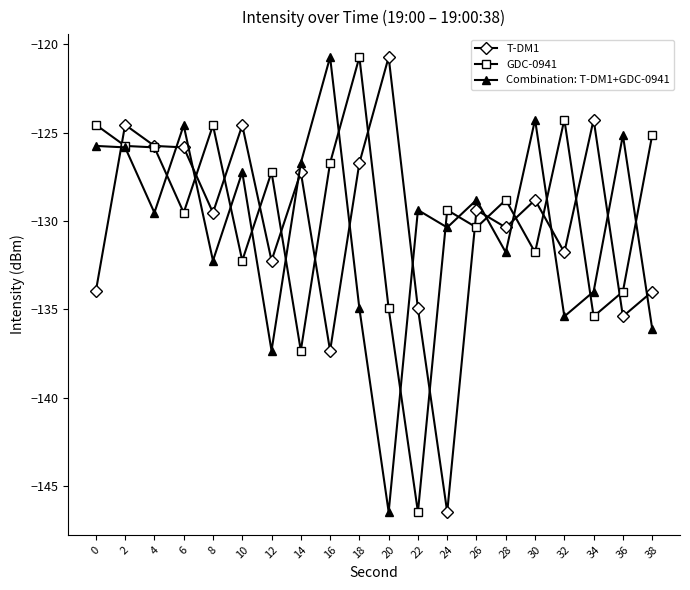

True or false: T-DM1 has more than 2 points higher than both neighbors.

True